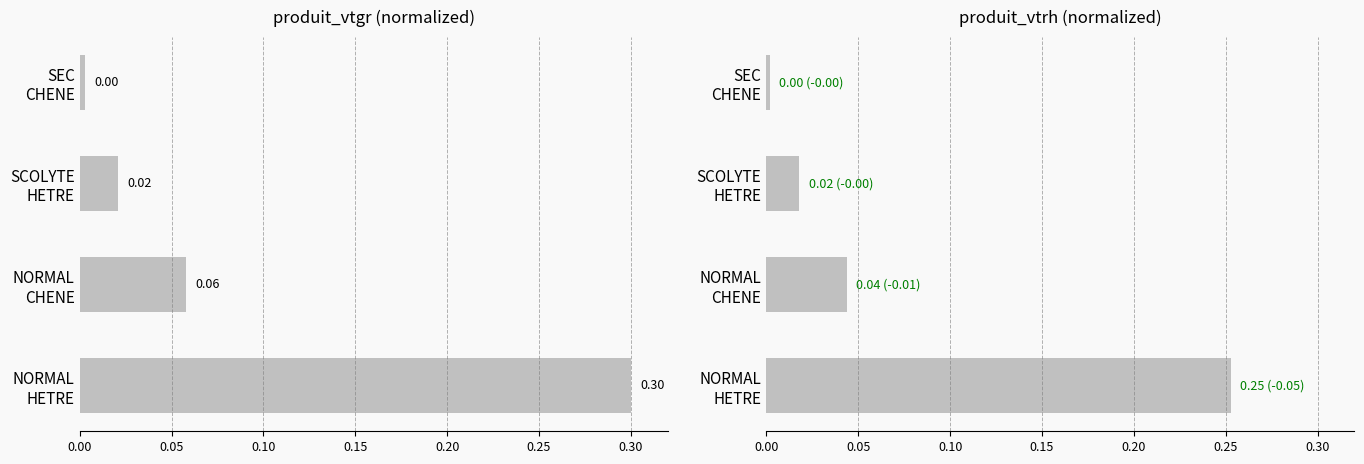

List the series in order of their peak value, lowest first.

produit_vtrh, produit_vtgr